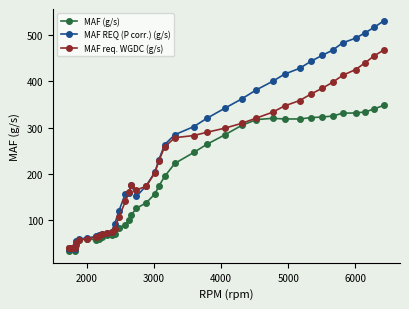

At how many categories does at least one series exceed 512?

2